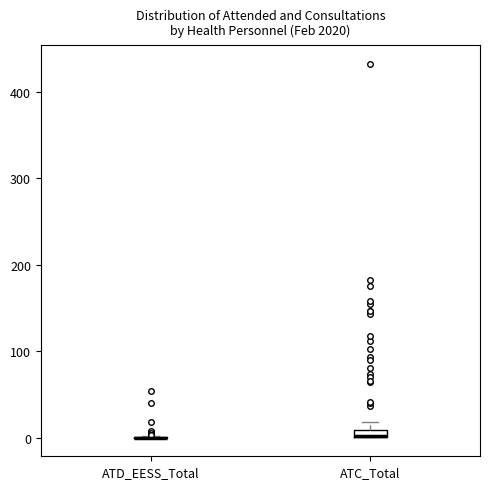

Where is the lower edge of the box for ATC_Total on the y-axis? The values are not printed on the chart, so give them approximately, as read against the axis.

0